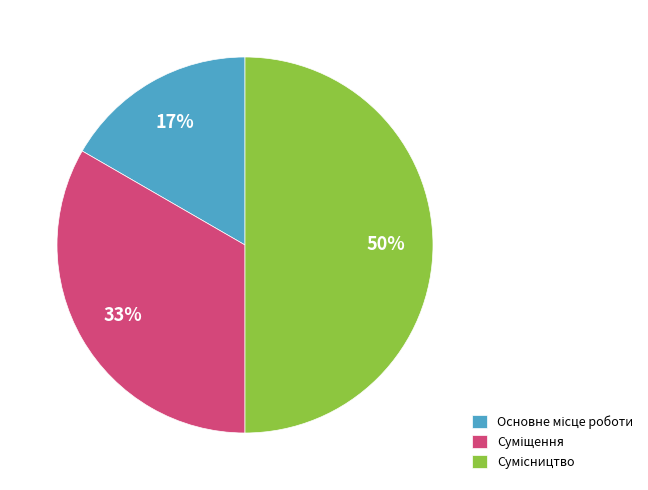

To the nearest percent, what is the difference between the largest and smallest slice percentages?

33%